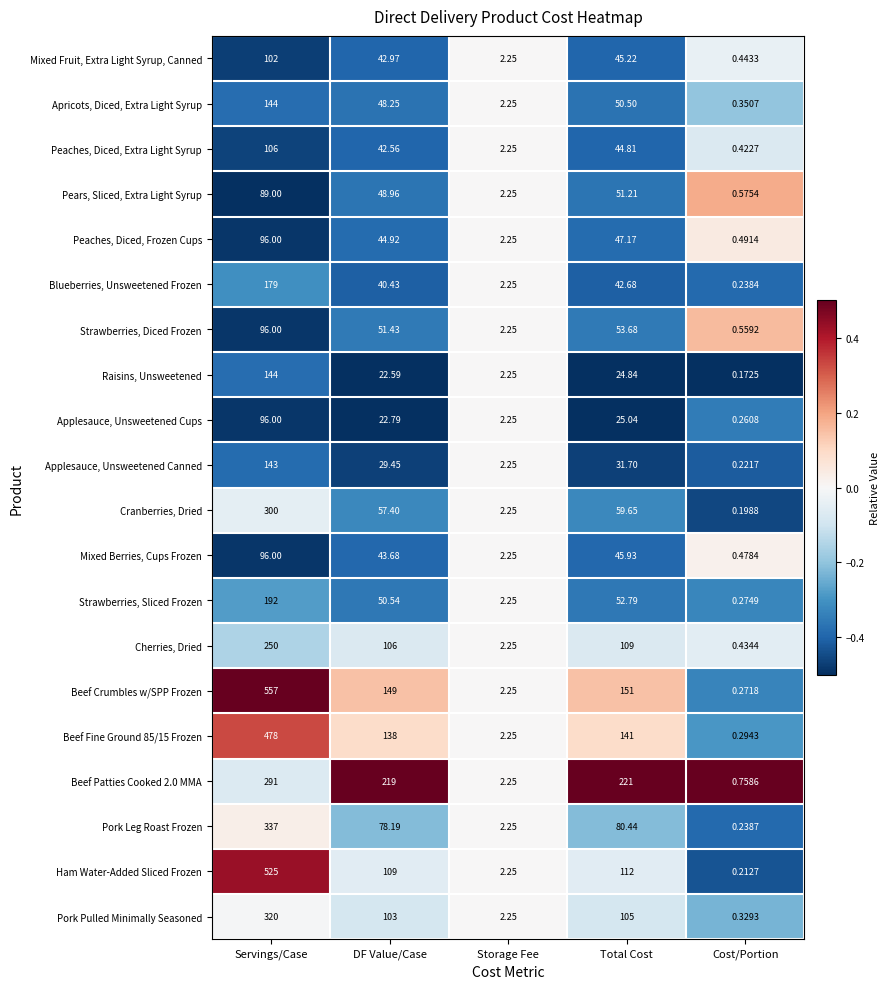

At which category is the sum across all series the highest?

Servings/Case